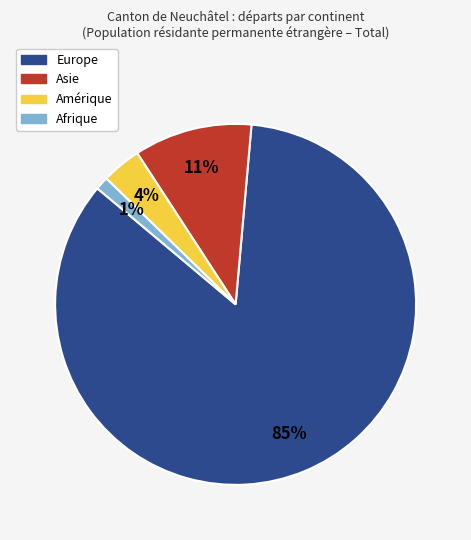

To the nearest percent, what portion does Amérique represent?

4%